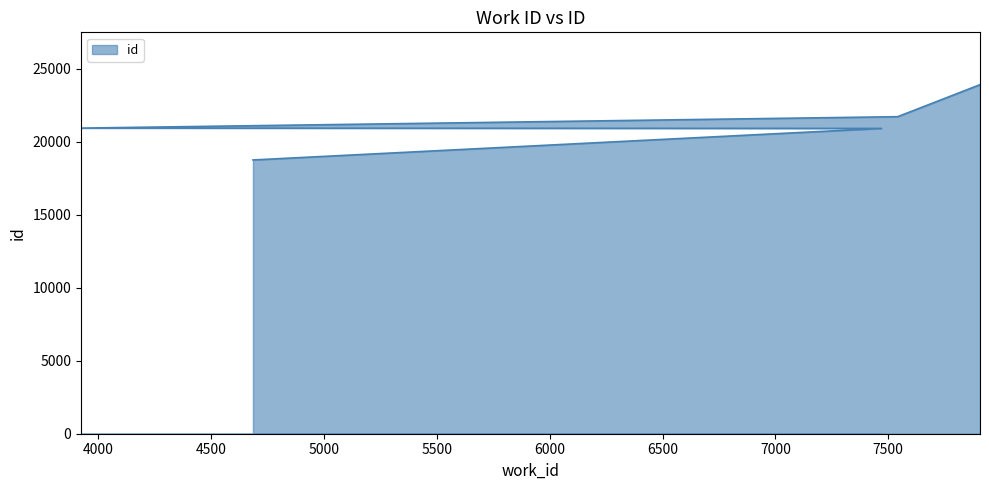

True or false: there are more than 0 points higher than both neighbors.

False